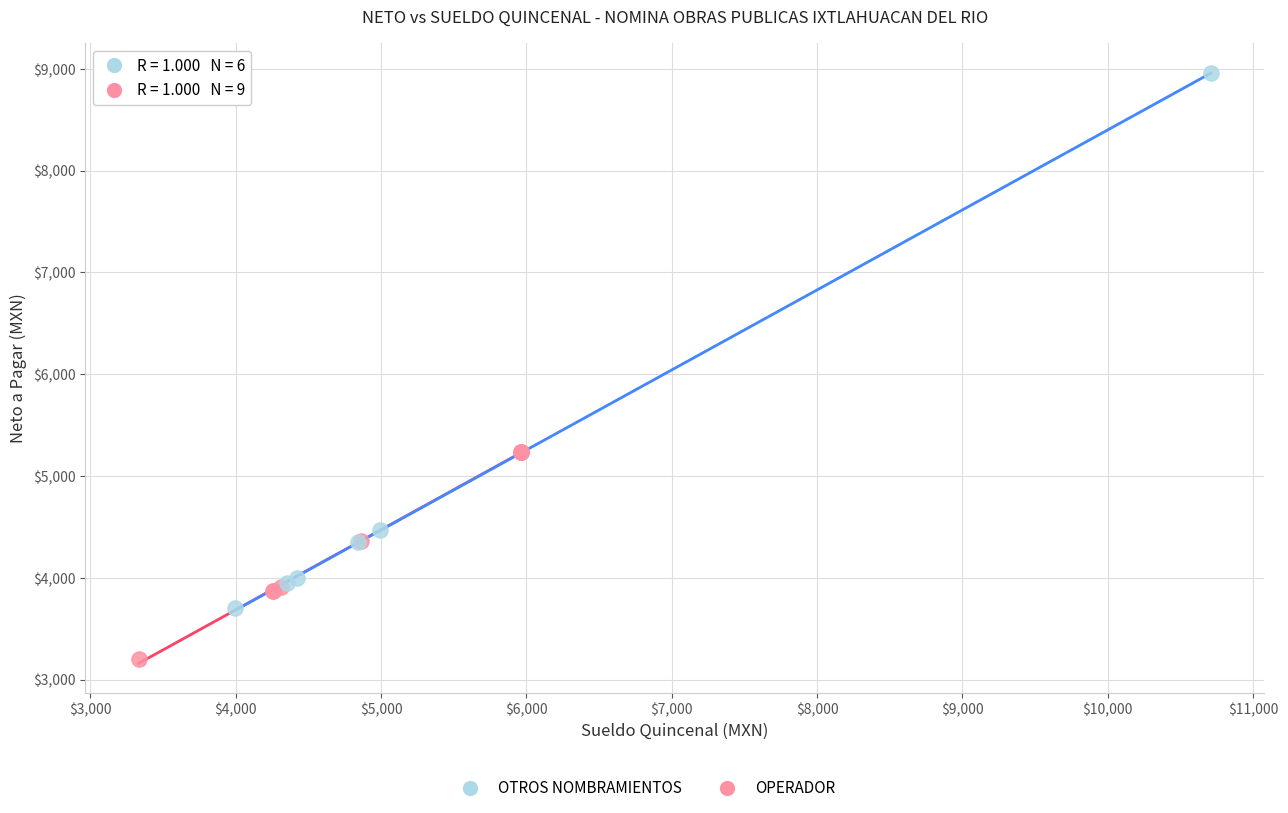

Which series contains the highest Y value?

OTROS NOMBRAMIENTOS